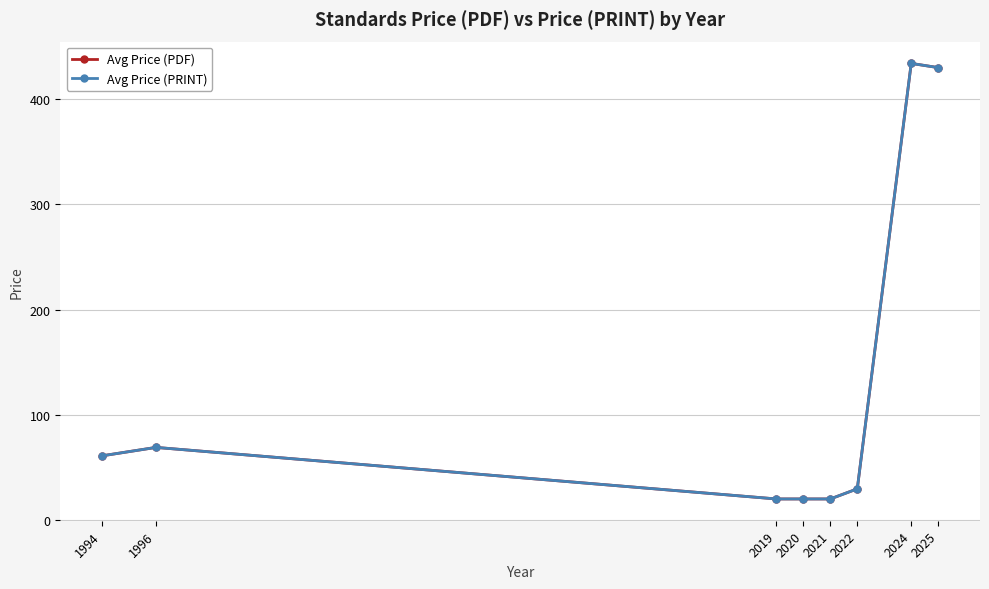

At how many categories does at least one series exceed 46?

4